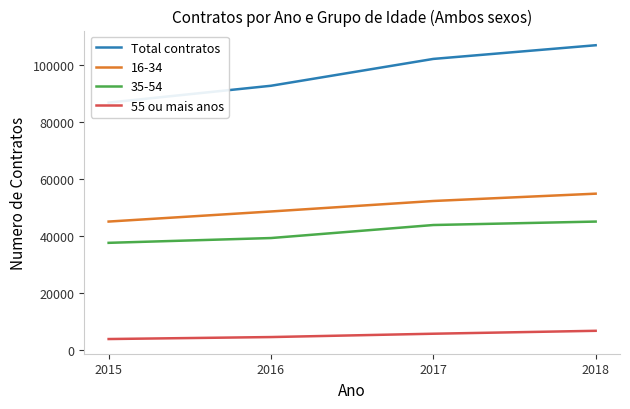

True or false: 55 ou mais anos and Total contratos cross at least once.

False